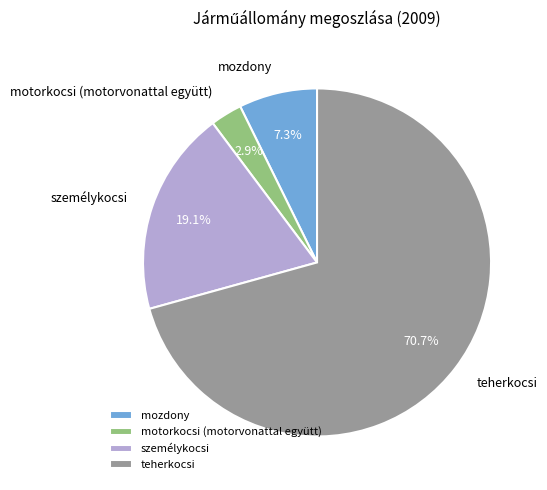

What percentage is the teherkocsi slice, to the nearest percent?

71%